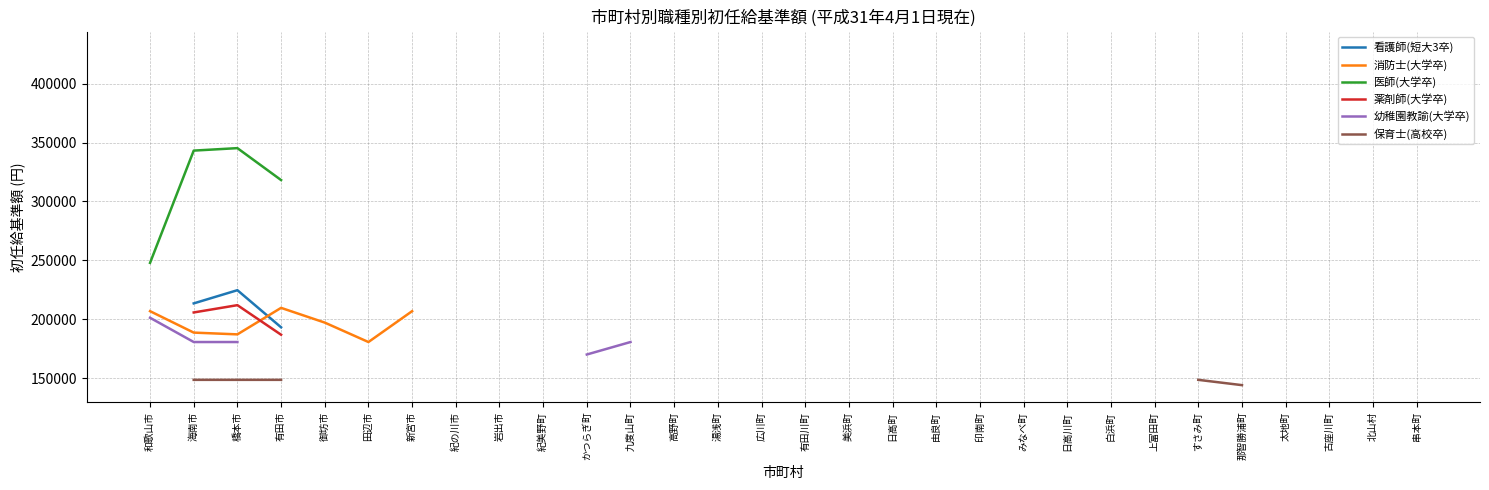

Which has a higher value, 紀の川市 or 紀美野町?

紀美野町